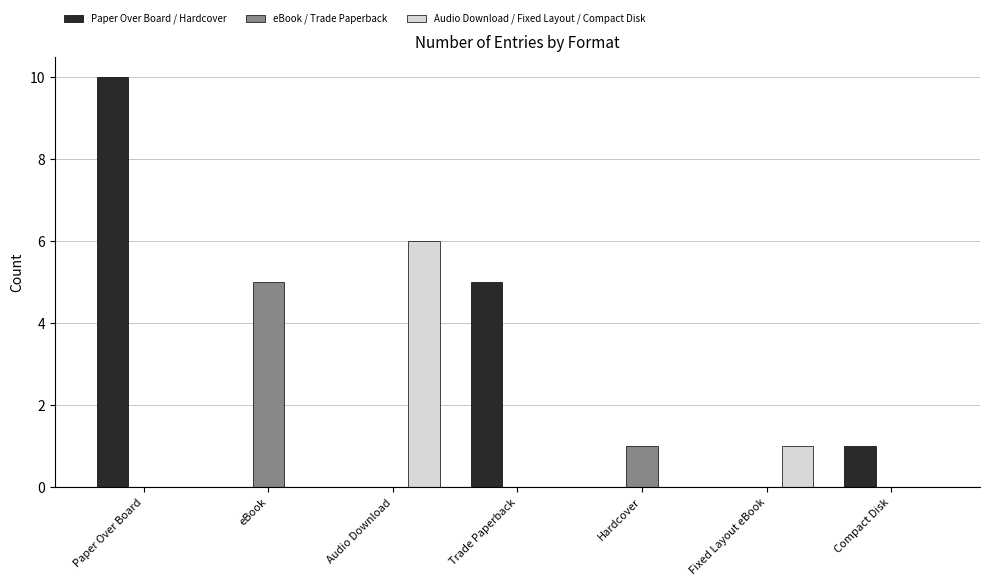

True or false: Audio Download / Fixed Layout / Compact Disk has a value of 3 at Hardcover.

False